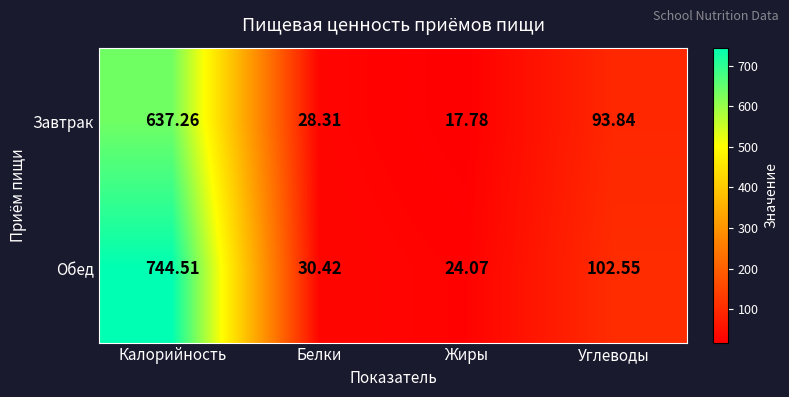

At which label is Завтрак closest to 327?

Углеводы